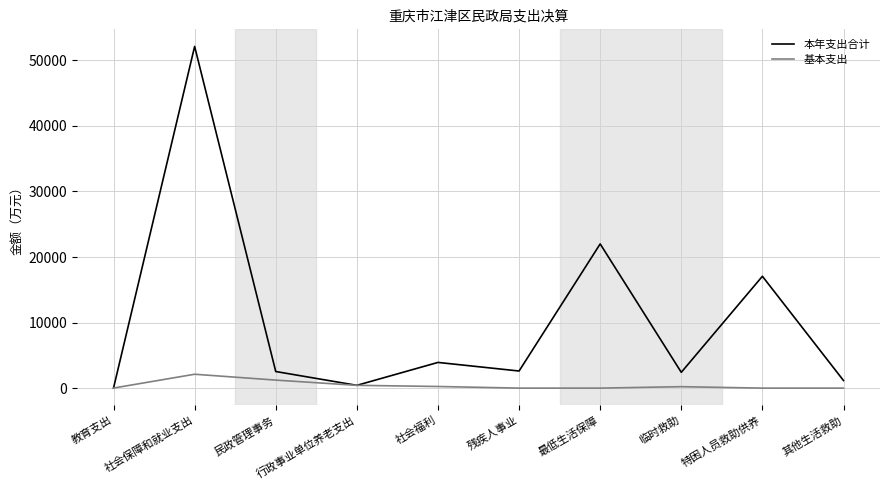

Is it true that 基本支出 equals 1223.4 at 民政管理事务?

True